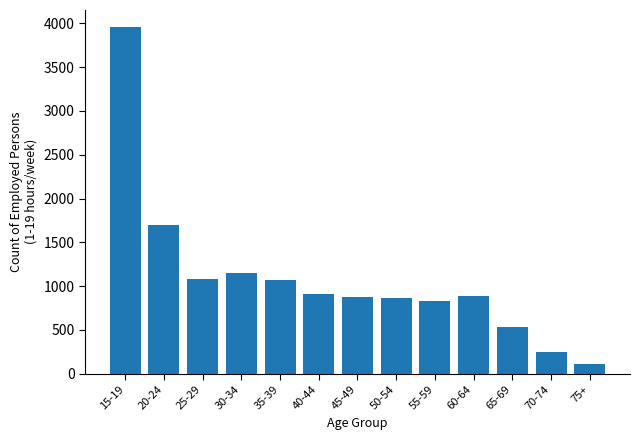

What is the label of the 11th bar from the right?

25-29